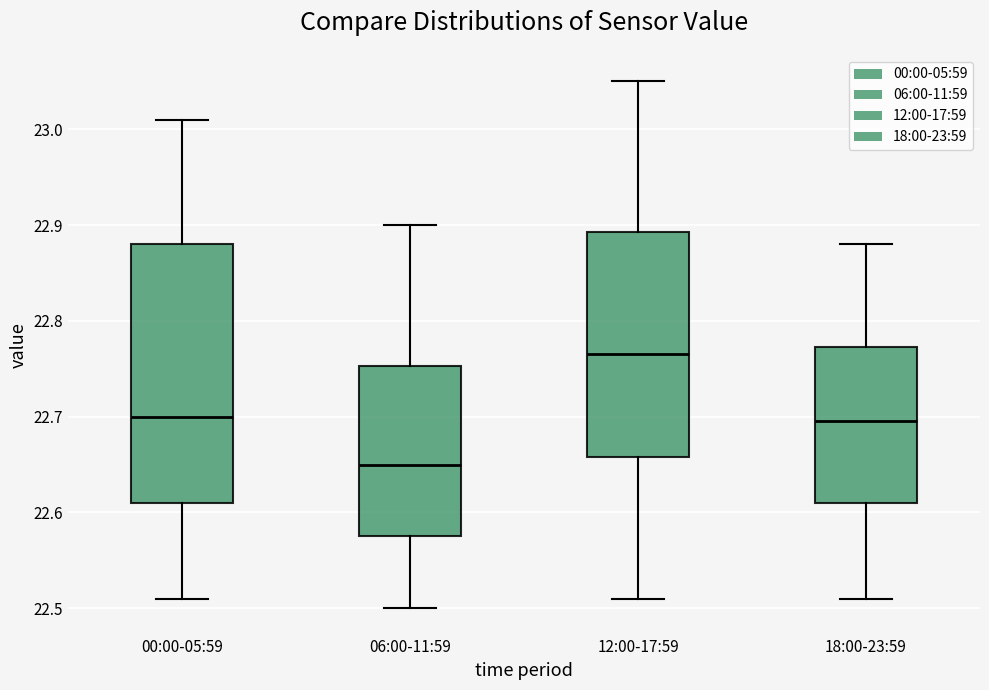

Which box is the tallest, from its lower edge to its upper edge?

00:00-05:59